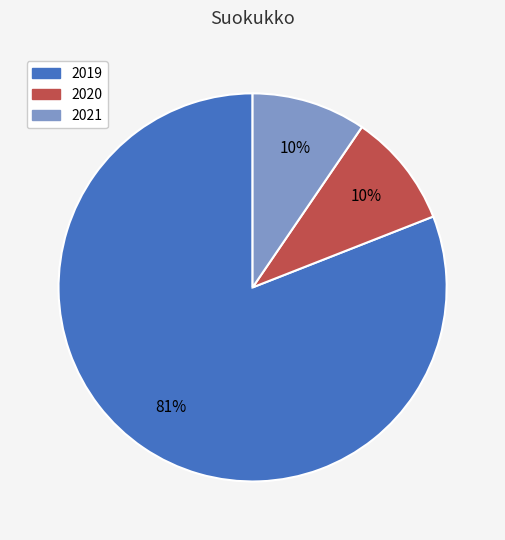

Is 2020 the majority of the pie?

No